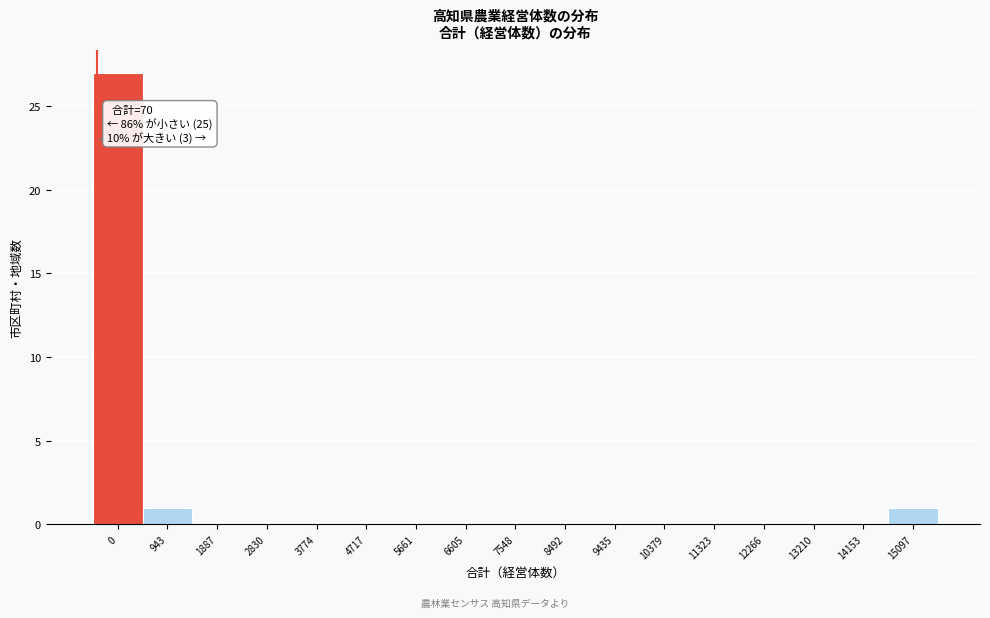

Reading right to left, extract all data points from this chart.

15097=1	14153=0	13210=0	12266=0	11323=0	10379=0	9435=0	8492=0	7548=0	6605=0	5661=0	4717=0	3774=0	2830=0	1887=0	943=1	0=27